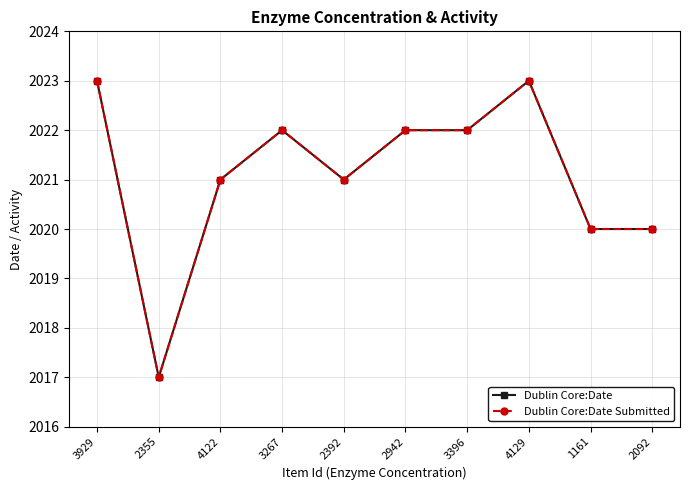

Is this an area chart (filled region under the line)?

No